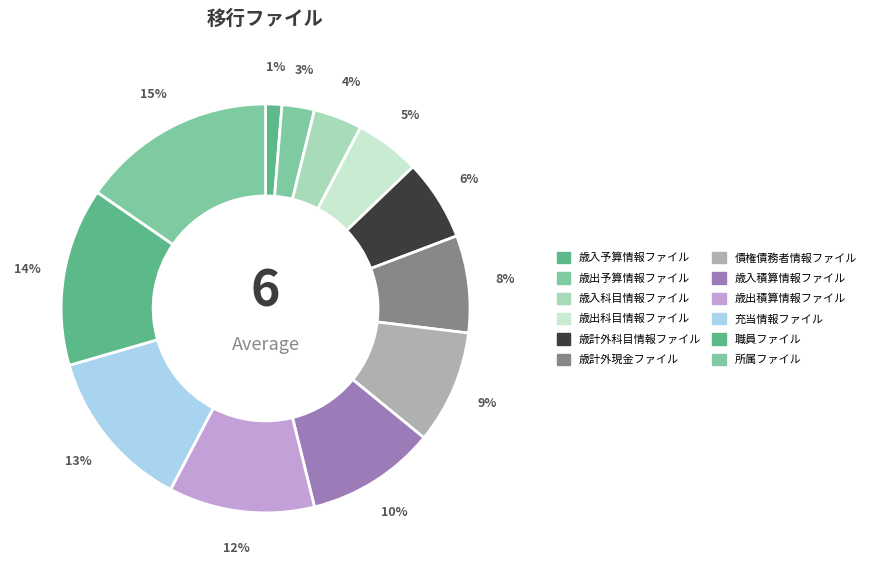

Is it true that 債権債務者情報ファイル is 9% of the pie?

True